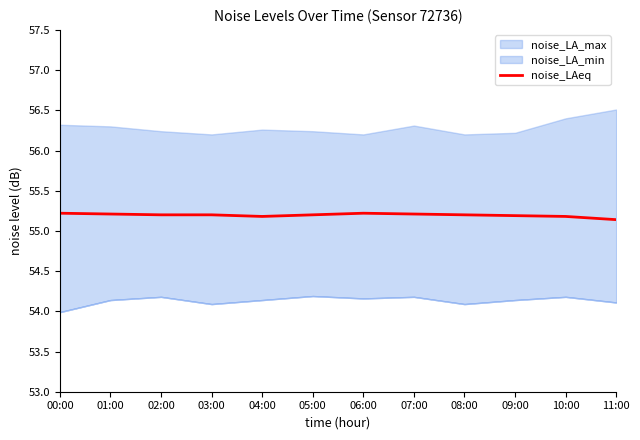

What is the label of the 9th point from the right?

03:00